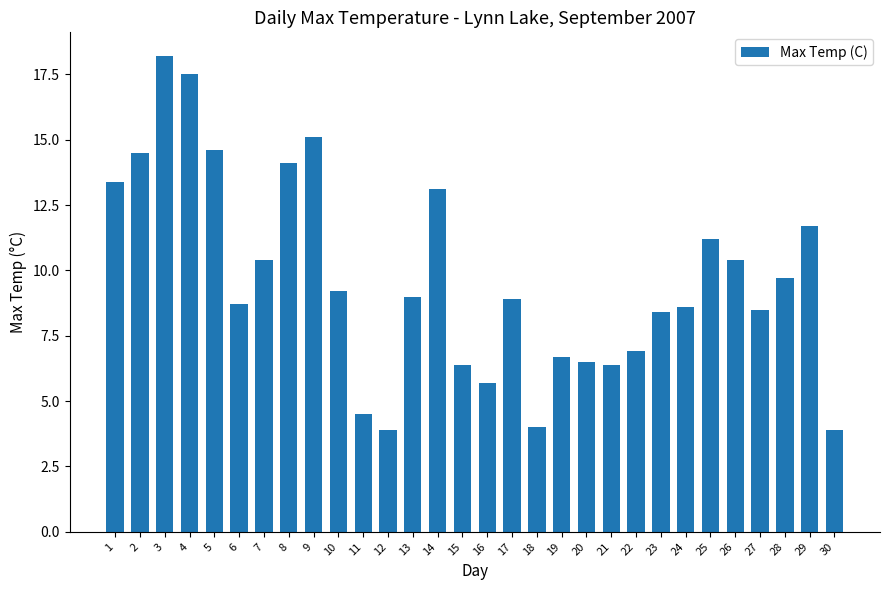

How many categories are shown in the chart?

30